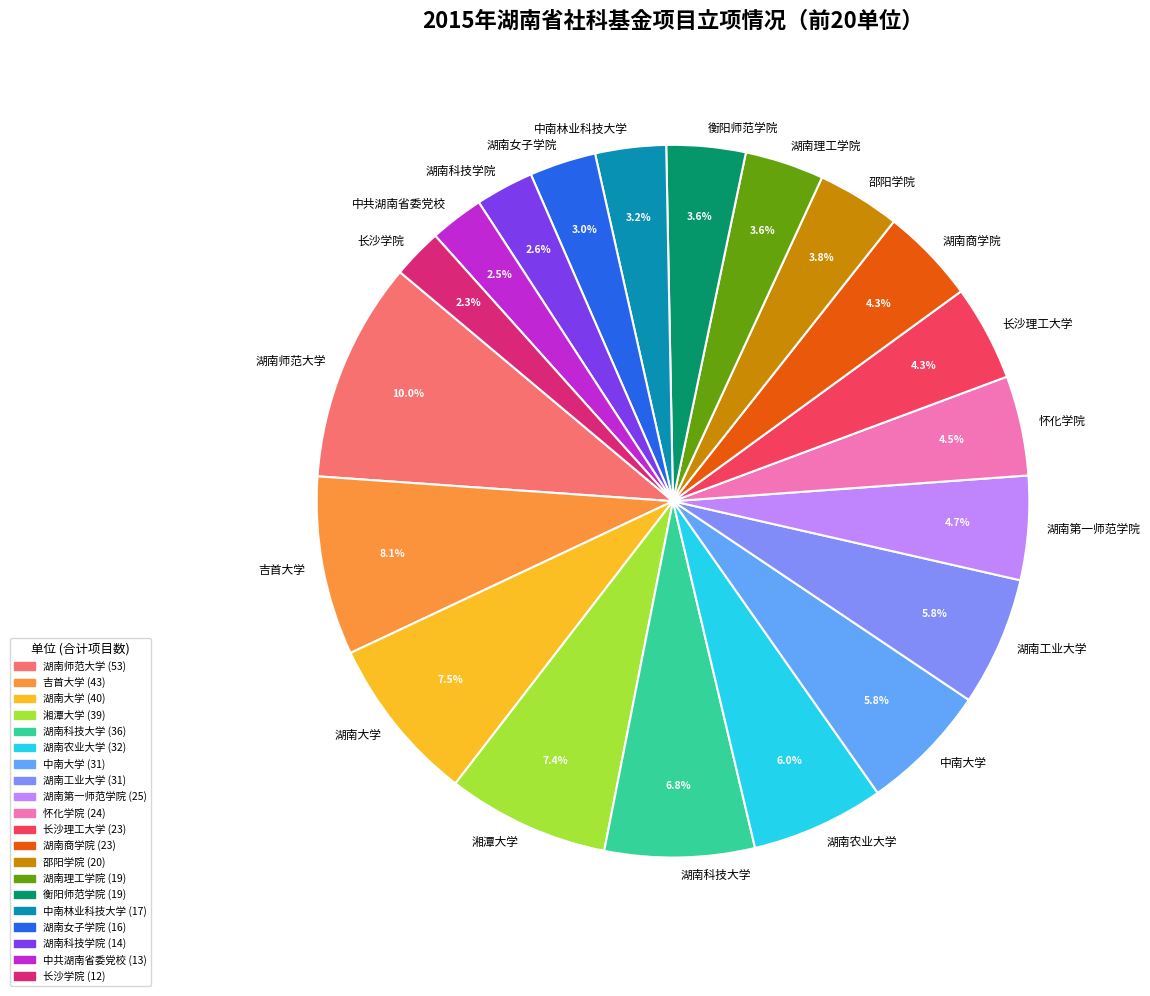

What is the largest slice in the pie chart?

湖南师范大学